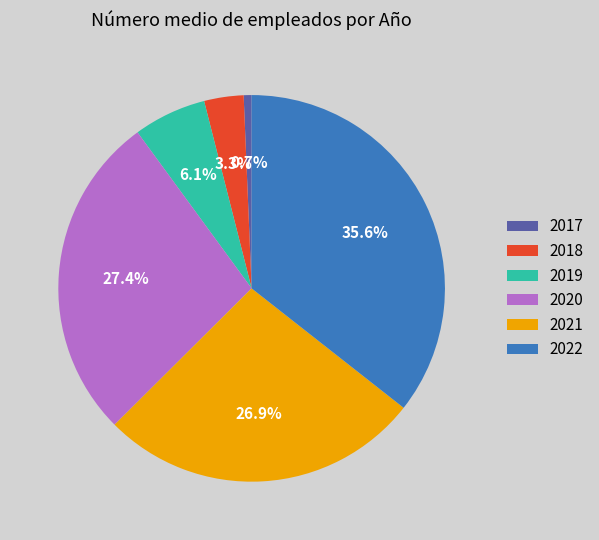

What is the total percentage of 2018 and 2020?

30.7%